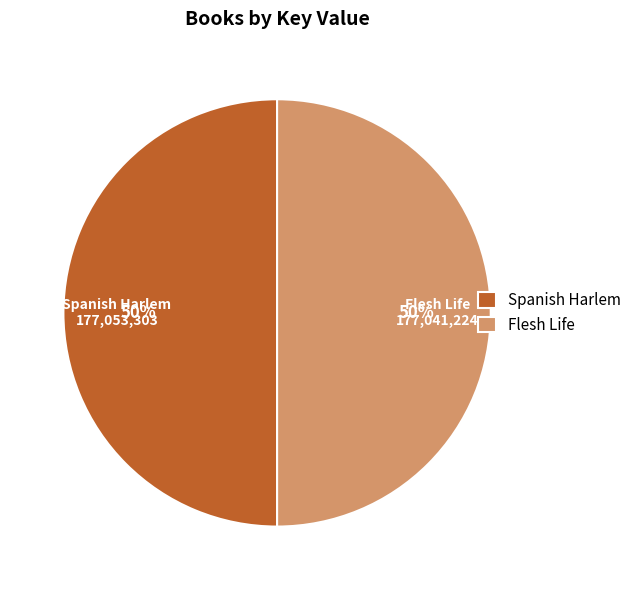

Is it true that Spanish Harlem is 50% of the pie?

True